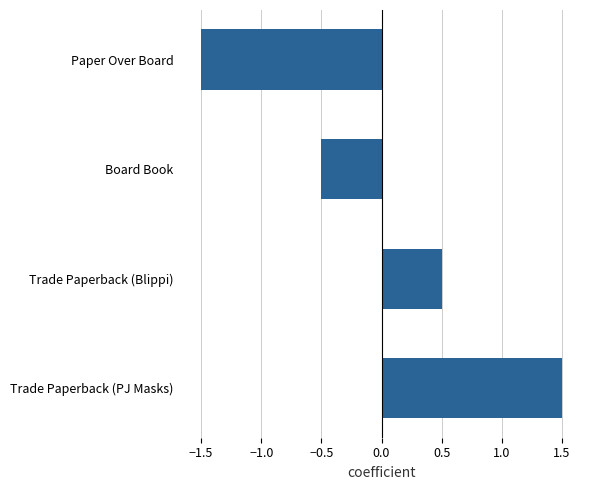

What is the label of the 2nd bar from the bottom?

Trade Paperback (Blippi)